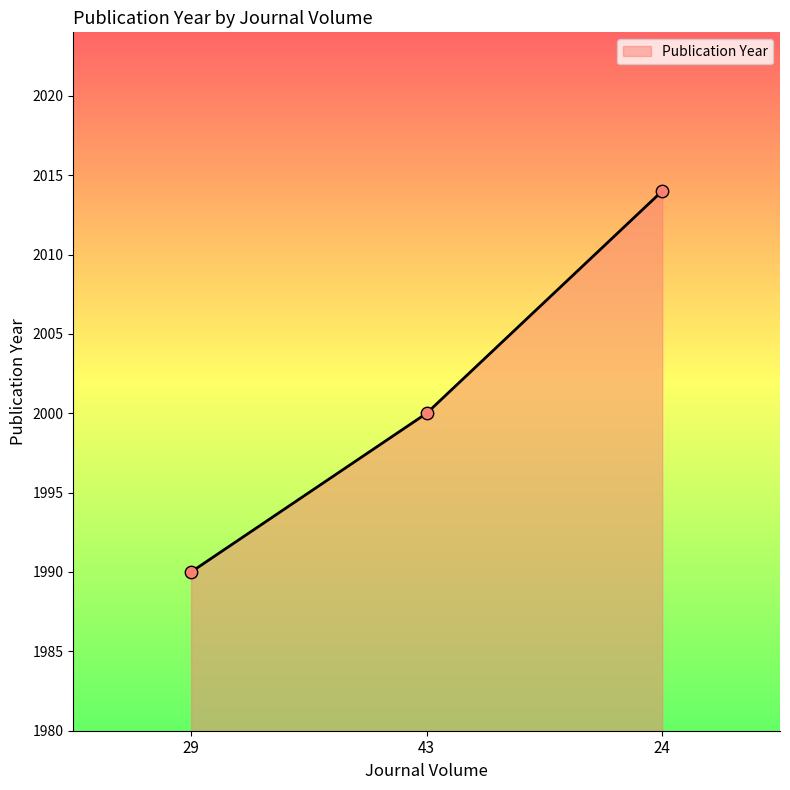

What is the change in value from 29 to 43?

+10